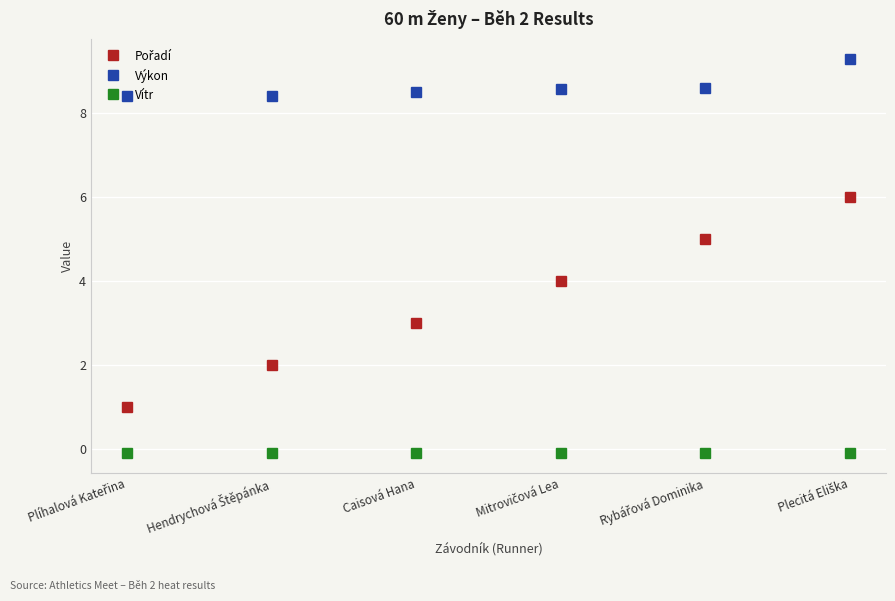

What is the value of the Výkon point at the 4th from the left?

8.6